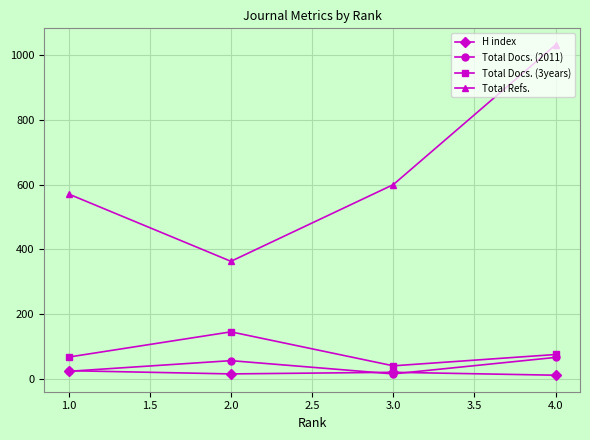

Which category has the highest value across all series?

4.0